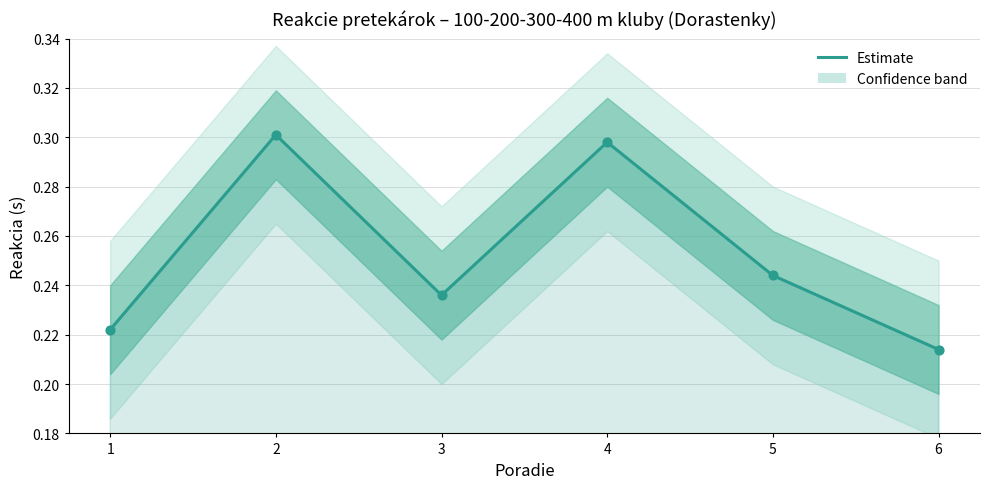

Between 4 and 5, which is larger?

4